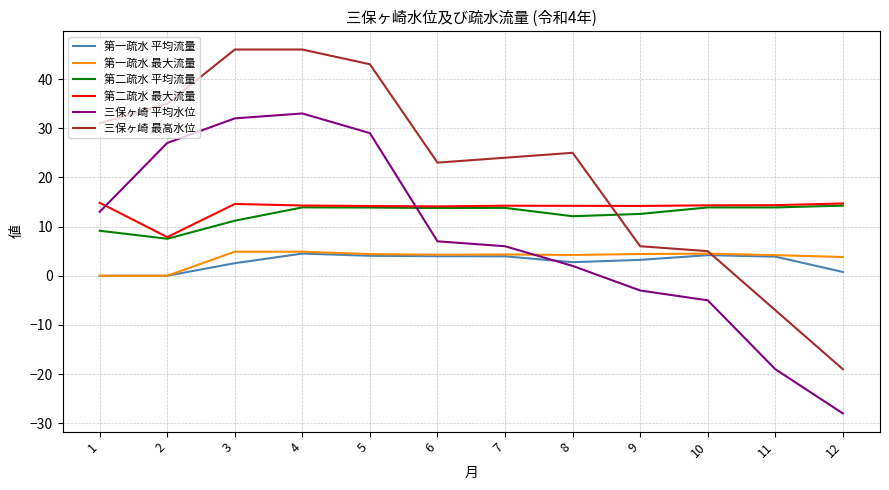

What is the difference between the 第一疏水 最大流量 values at 9 and 10?

0.1